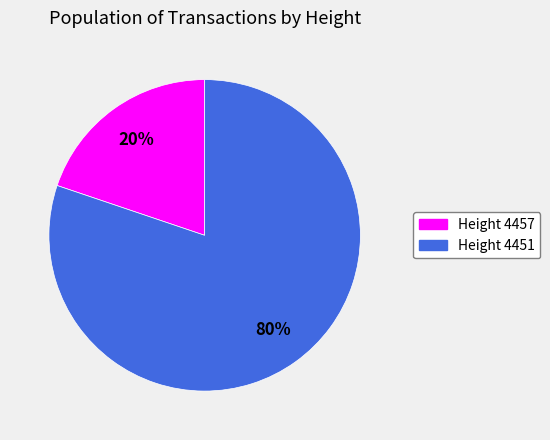

How many slices are in this pie chart?

2